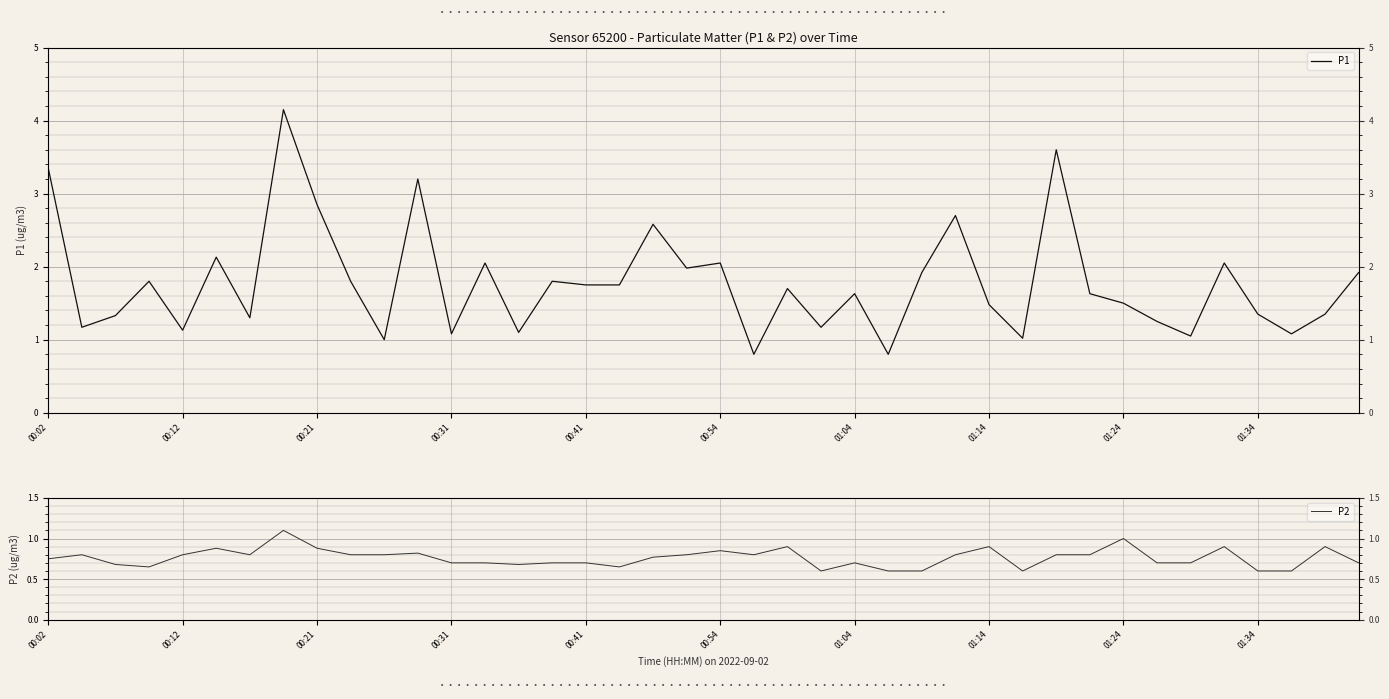

Which series changed the most between 14 and 22?

P1